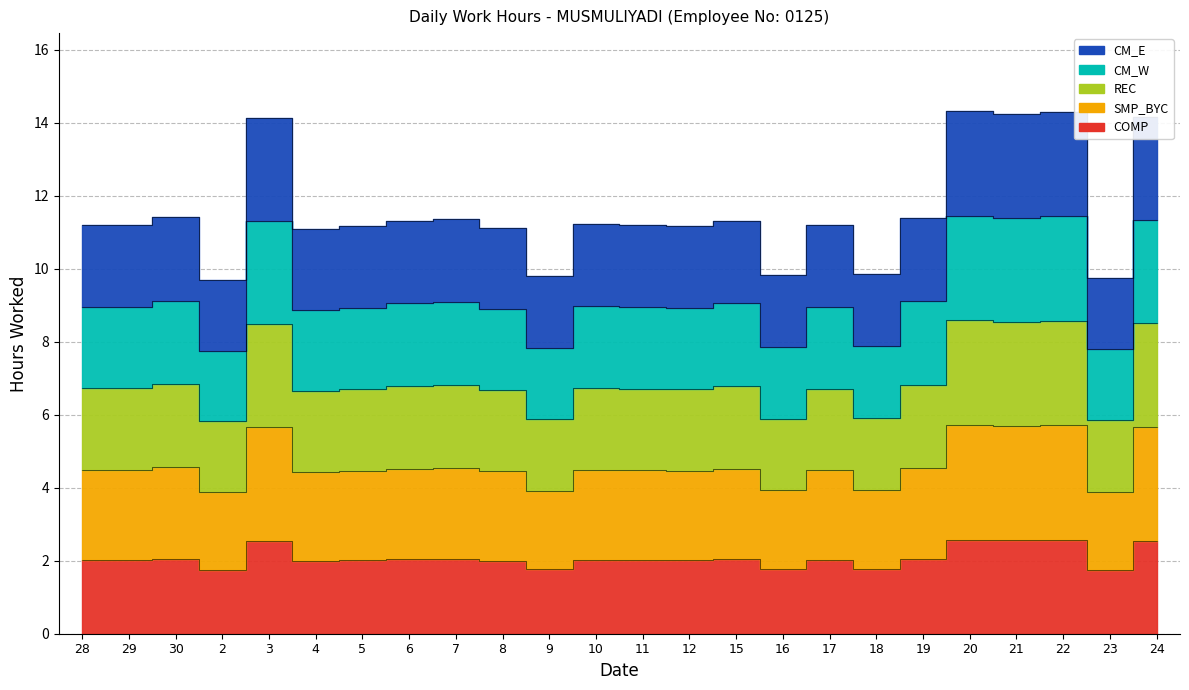

How many points are lower than both their immediate neighbors (excluding endpoints)?

8